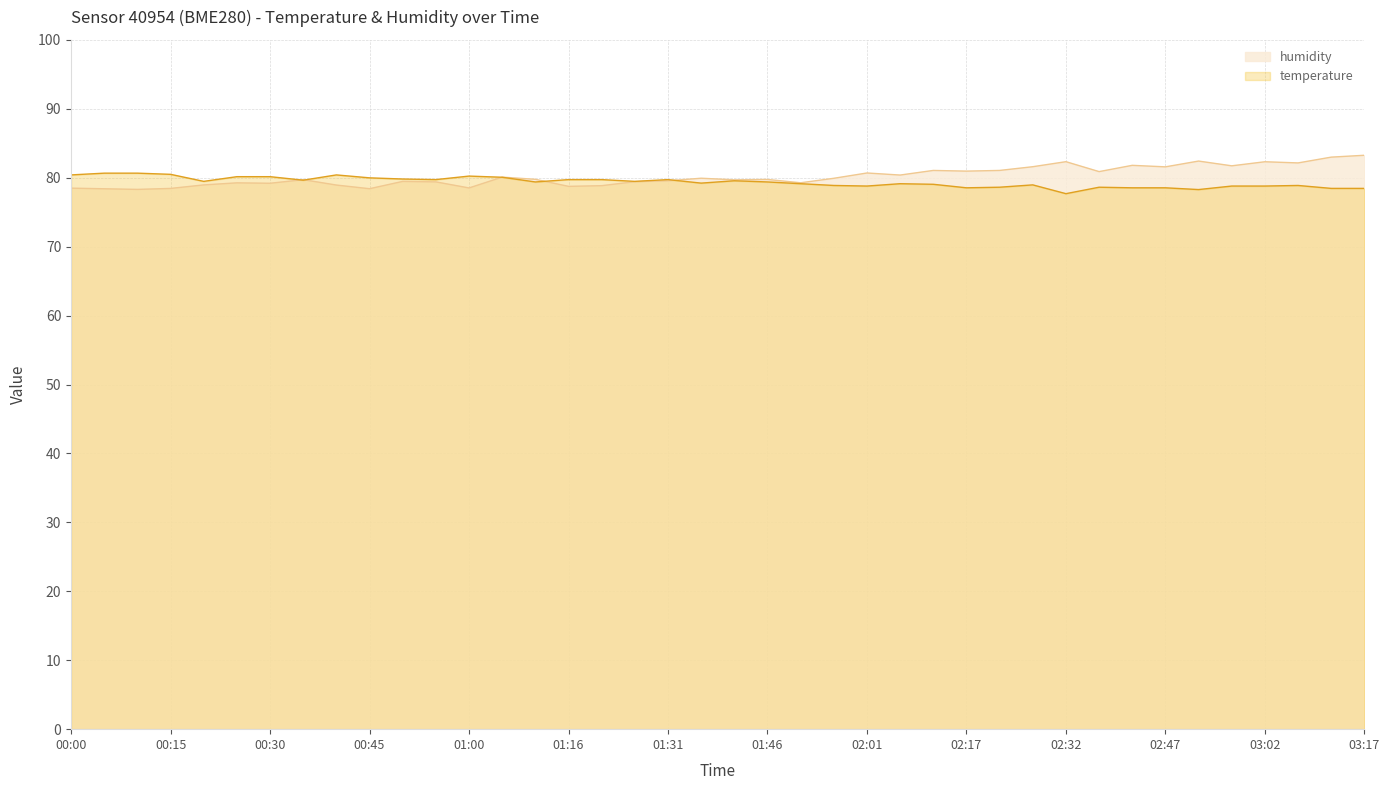

What is the total value across all series at 02:42?

160.3